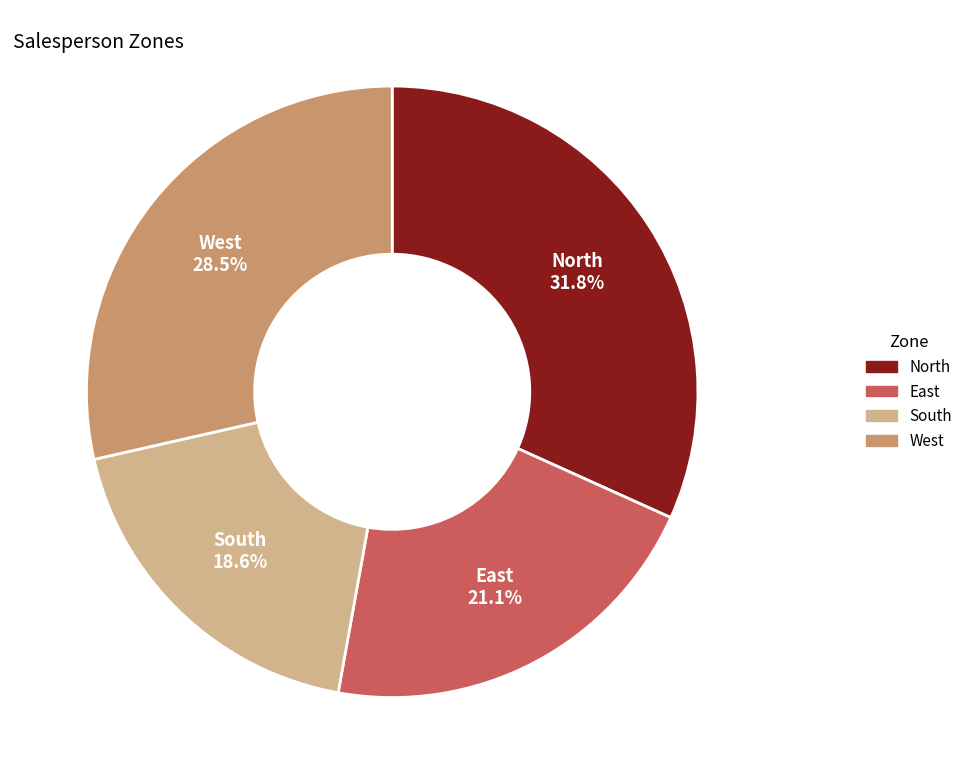

Is the sum of West and South greater than half?

No